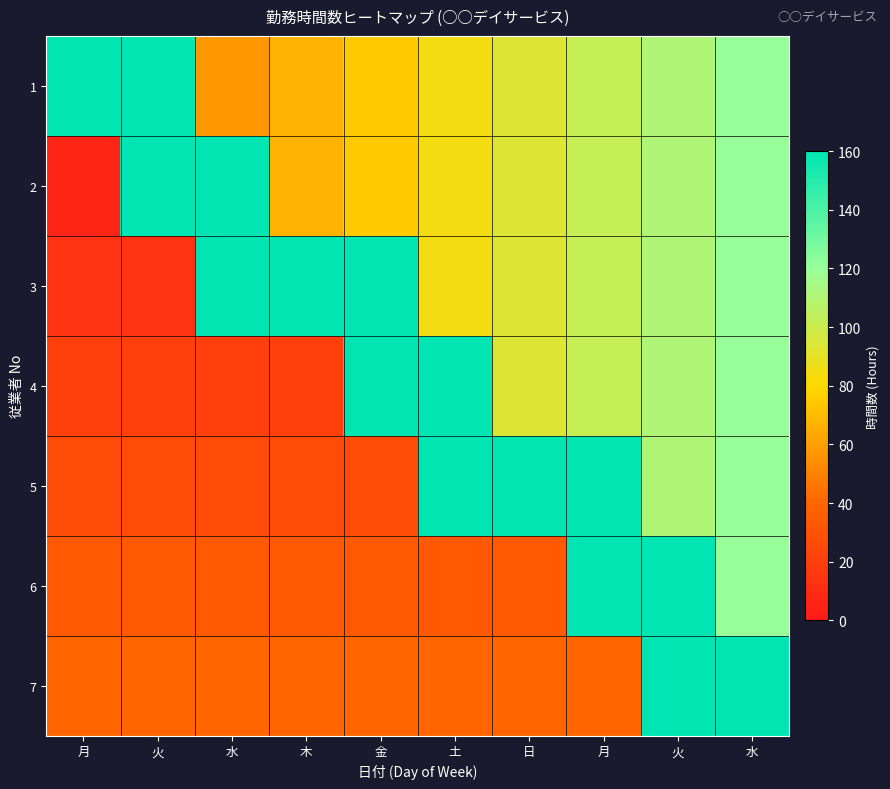

Which series has the widest spread of values?

2